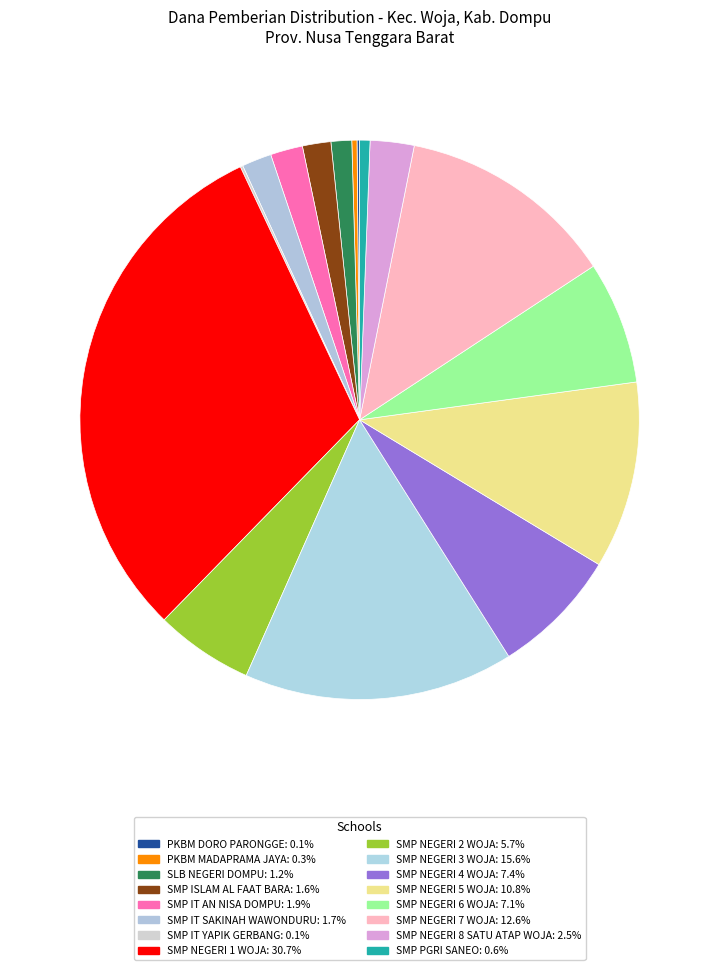

Which category has the smallest portion of the pie?

PKBM DORO PARONGGE